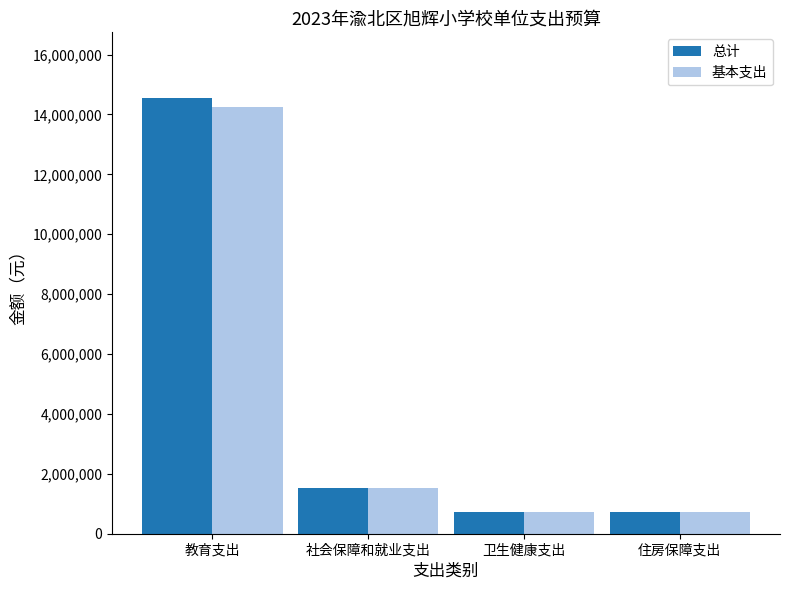

What is the total value across all series at 社会保障和就业支出?

3048316.6